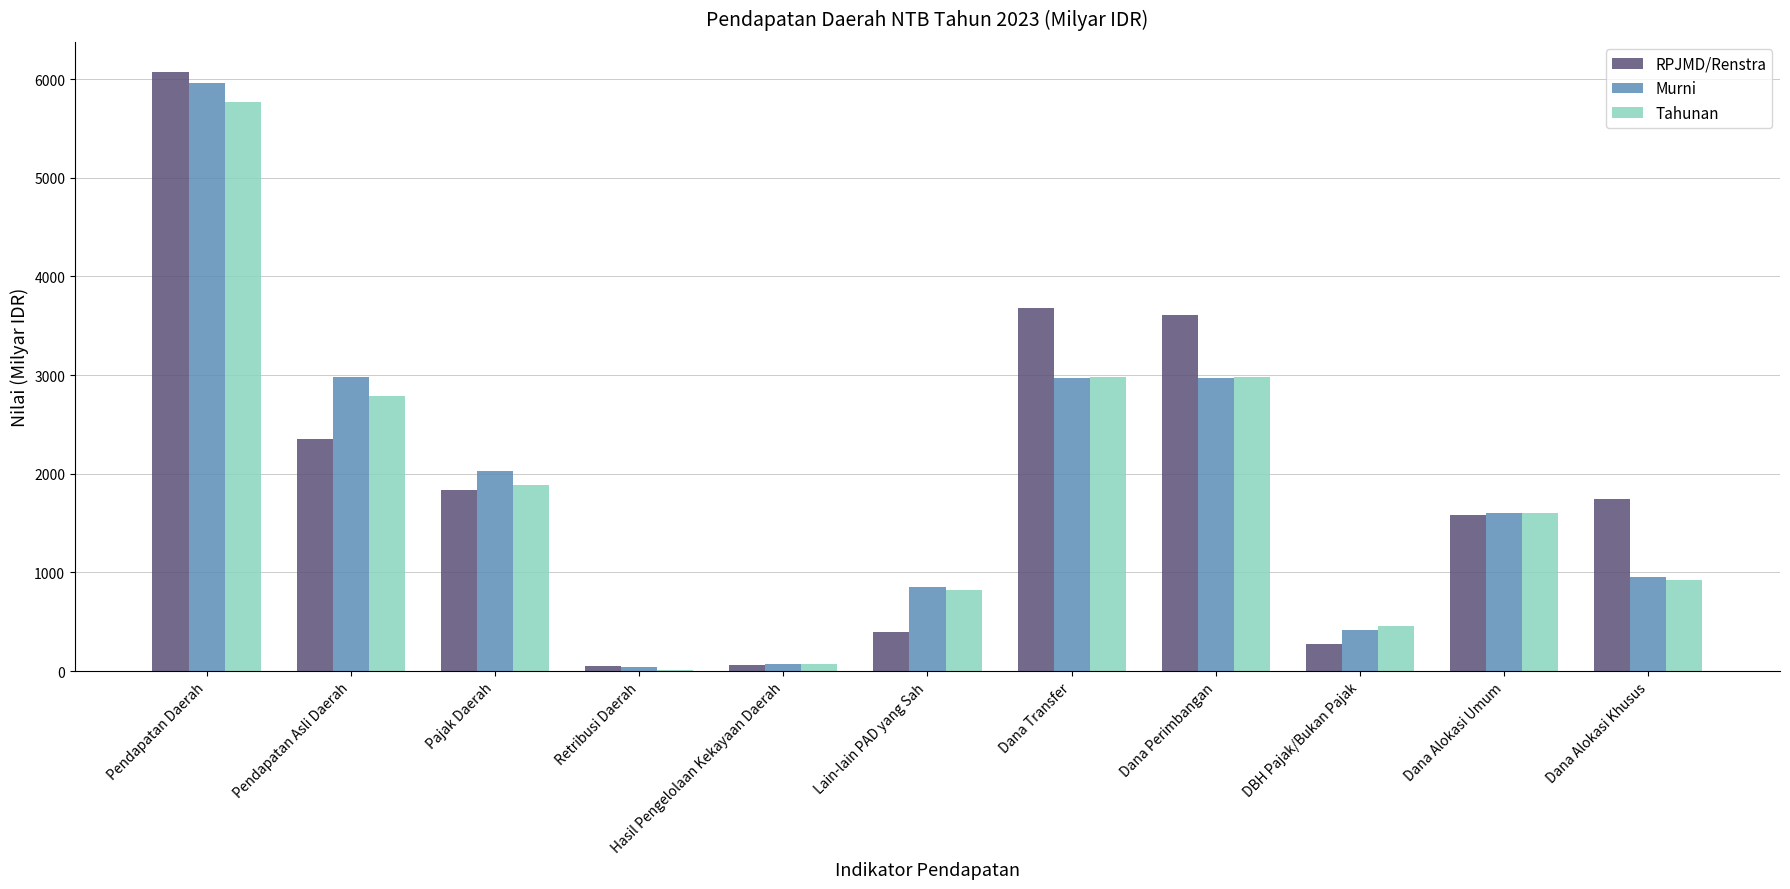

What is the average value of the Murni series?

1895.8